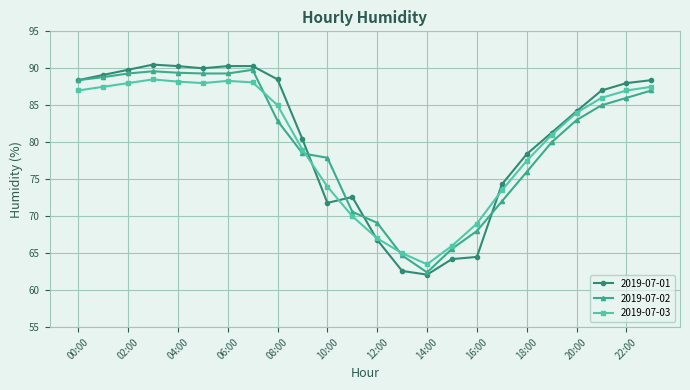

What is the value of the 2019-07-02 point at the 13th from the left?

69.1